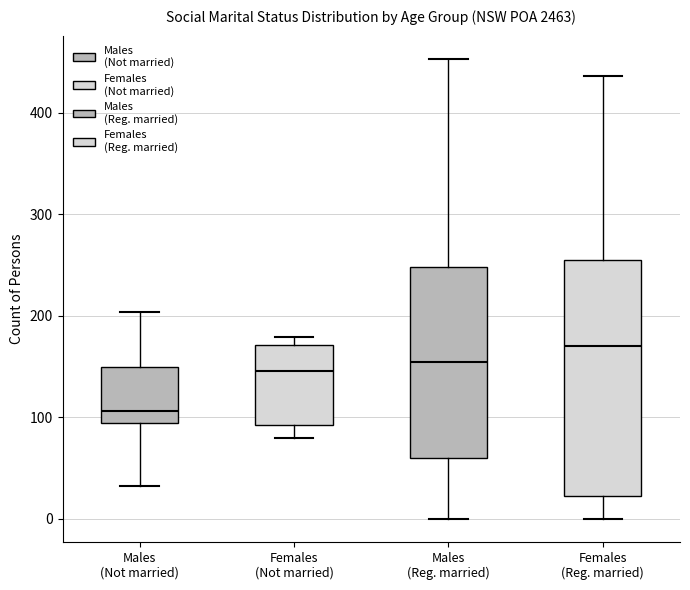

Which box's median line is the lowest?

Males (Not married)